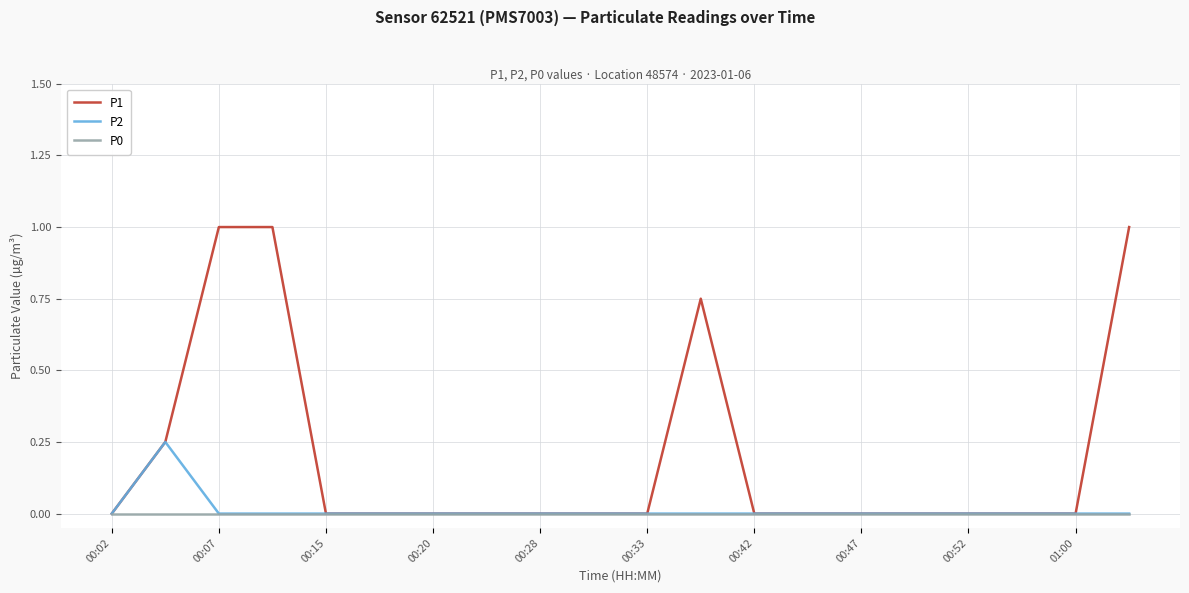

Rank the series by their maximum value, from lowest to highest.

P0, P2, P1